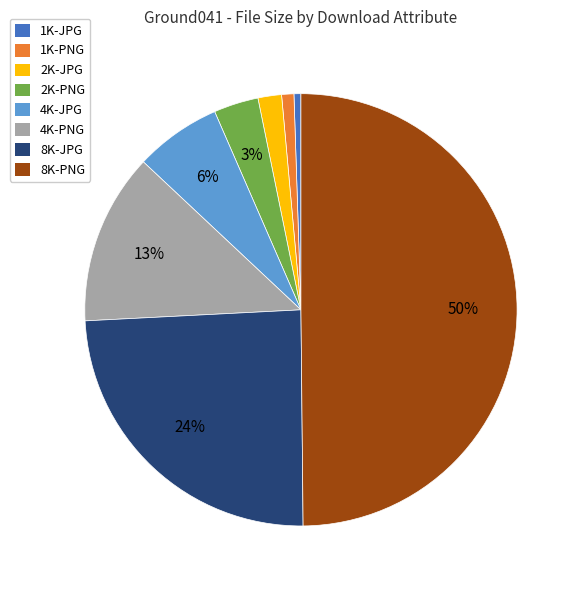

Is 8K-JPG the majority of the pie?

No